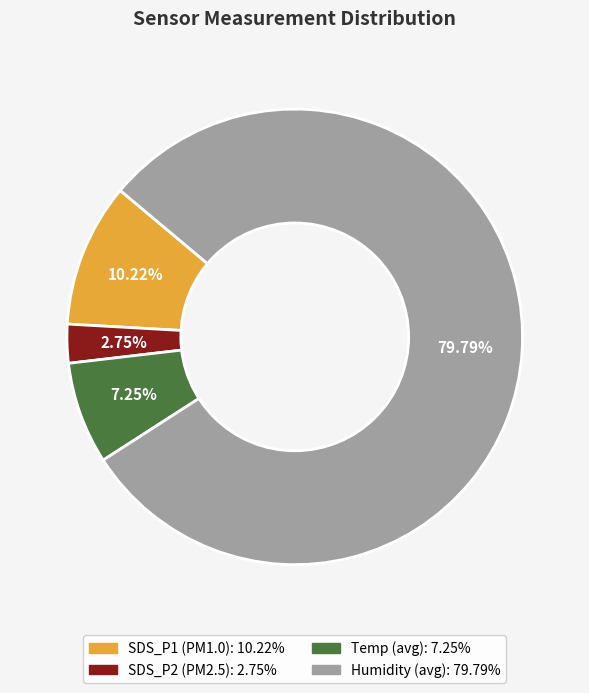

What is the smallest slice in the pie chart?

SDS_P2